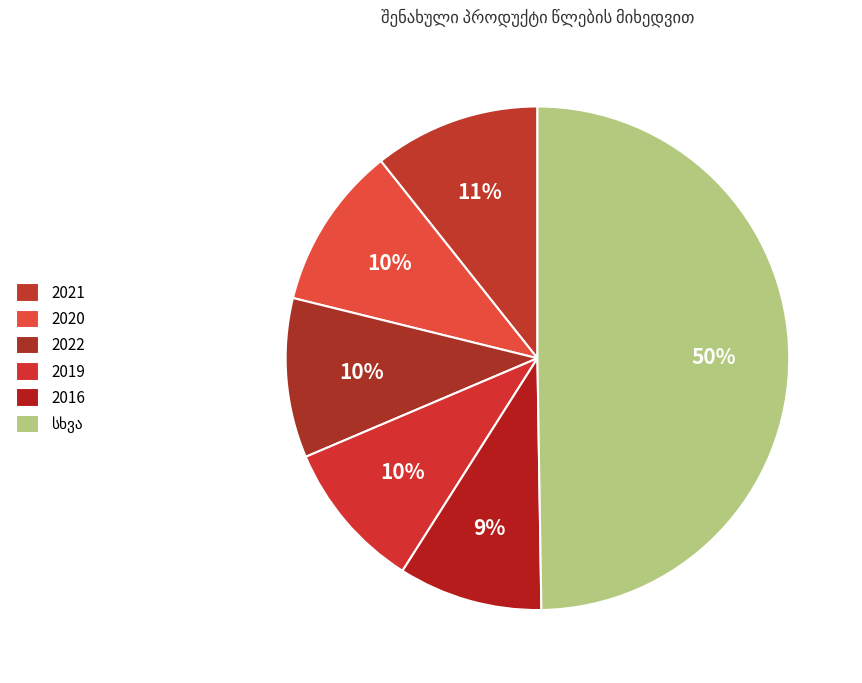

True or false: 2022 accounts for 4% of the total.

False